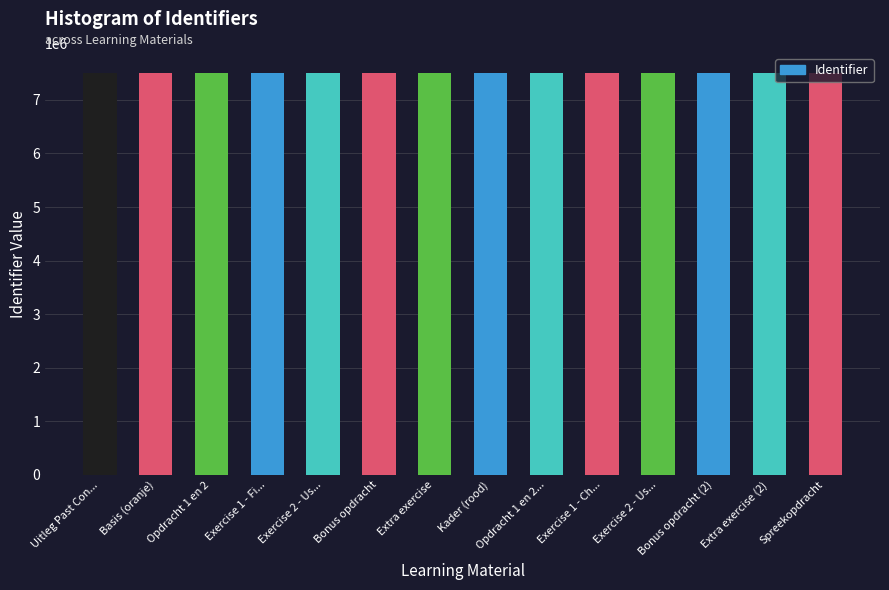

What is the maximum value shown in the chart?

7505771